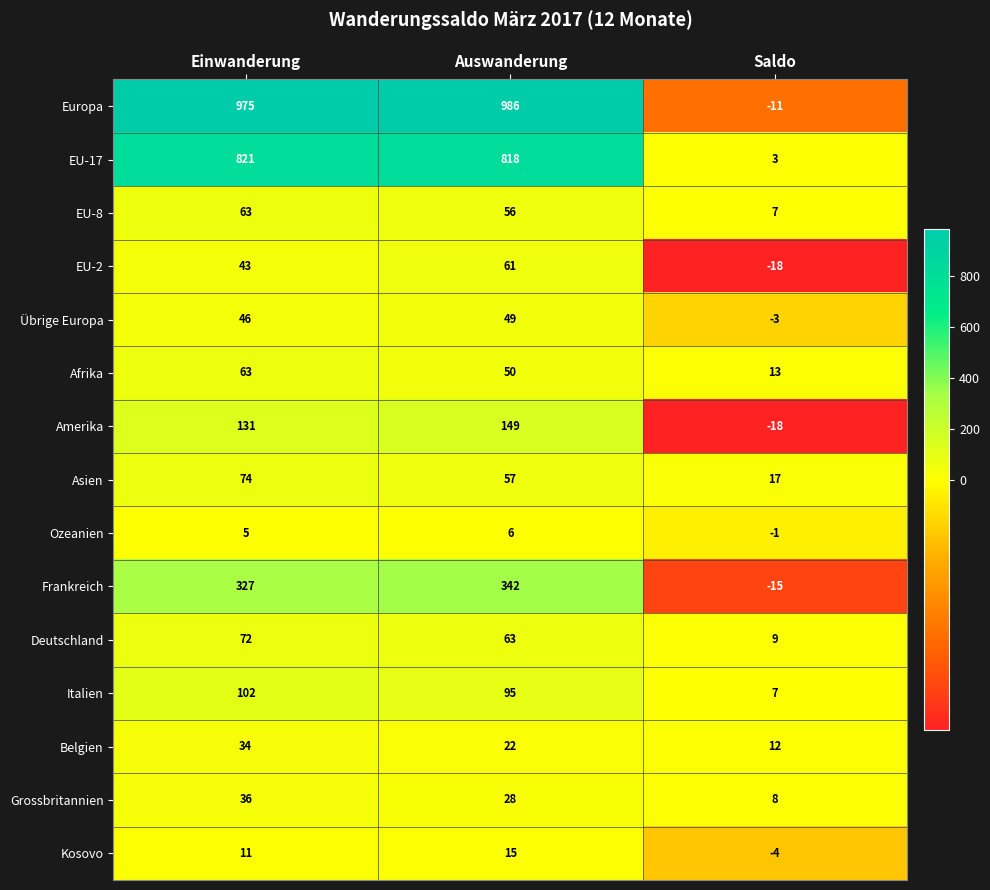

What is the difference between the maximum and minimum values in the EU-2 series?

79